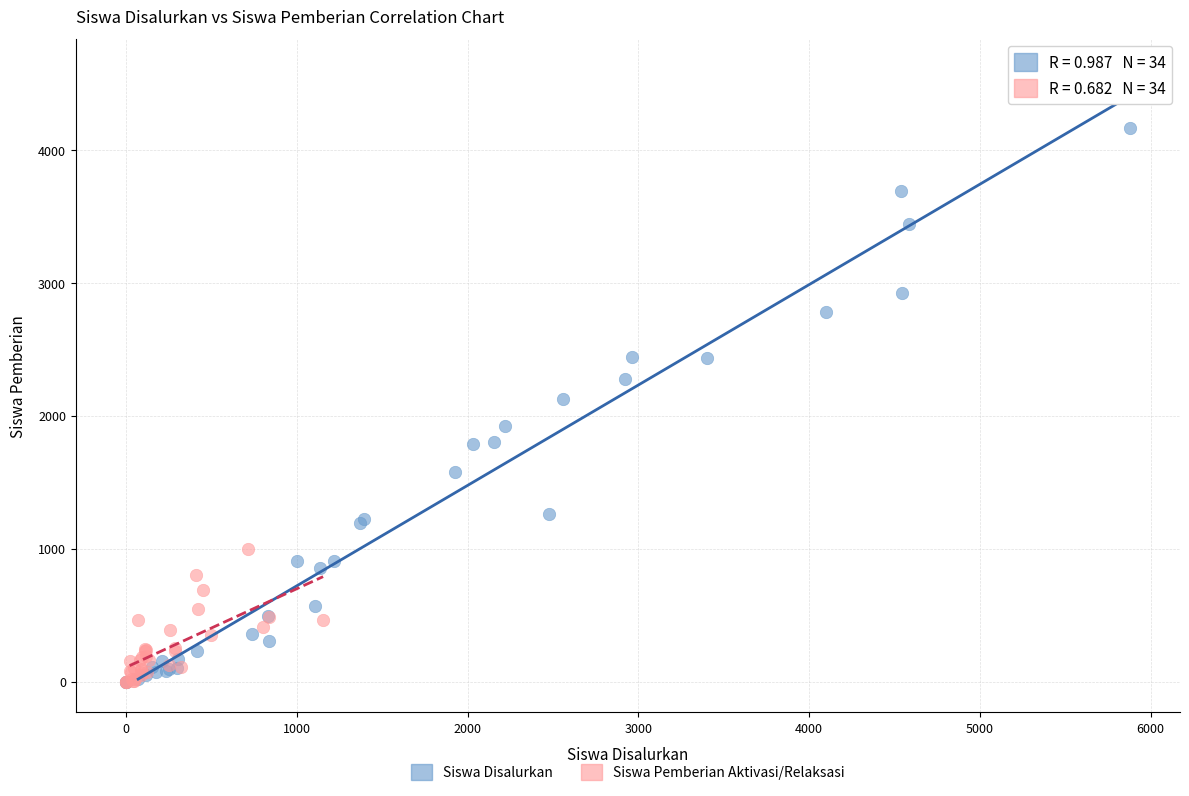

What are all the series names shown in the legend?

Siswa Disalurkan, Siswa Pemberian Aktivasi/Relaksasi